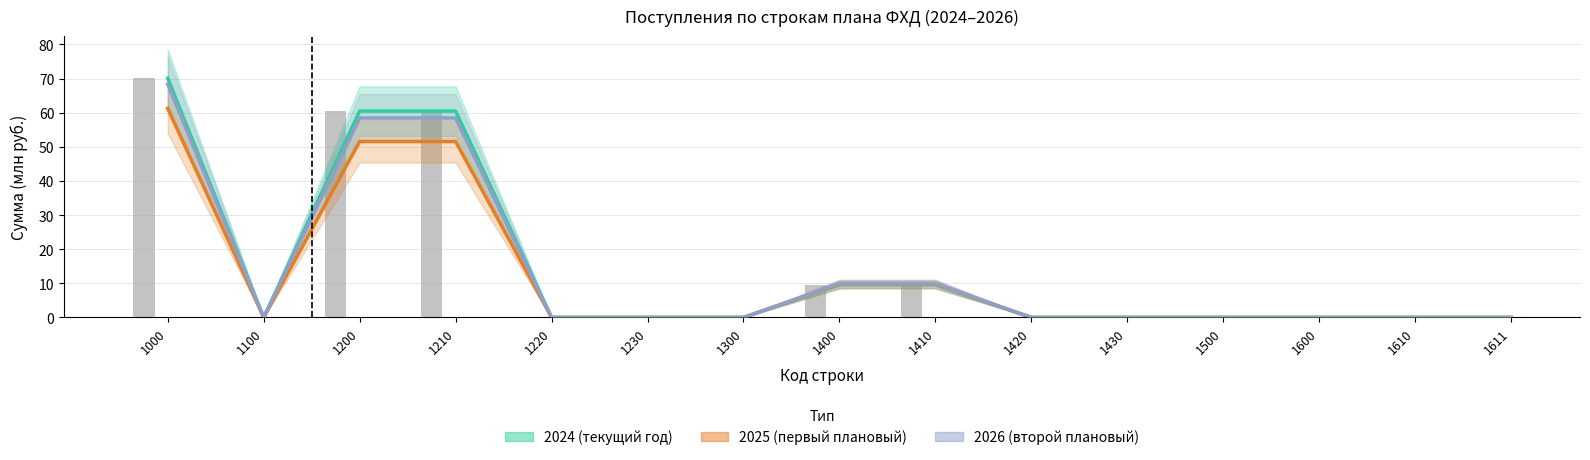

Reading left to right, list all the values displayed in this chart.

2024 (текущий год): 70.1	0.0	60.5	60.5	0.0	0.0	0.0	9.6	9.6	0.0	0.0	0.0	0.0	0.0	0.0
2025 (первый плановый): 61.3	0.0	51.6	51.6	0.0	0.0	0.0	9.7	9.7	0.0	0.0	0.0	0.0	0.0	0.0
2026 (второй плановый): 68.3	0.0	58.4	58.4	0.0	0.0	0.0	9.9	9.9	0.0	0.0	0.0	0.0	0.0	0.0